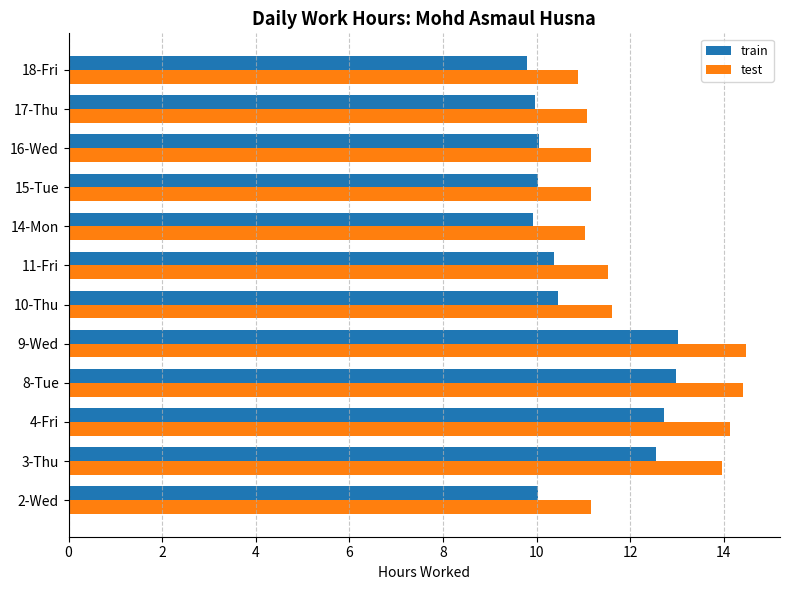

How many data points does each series have?

12